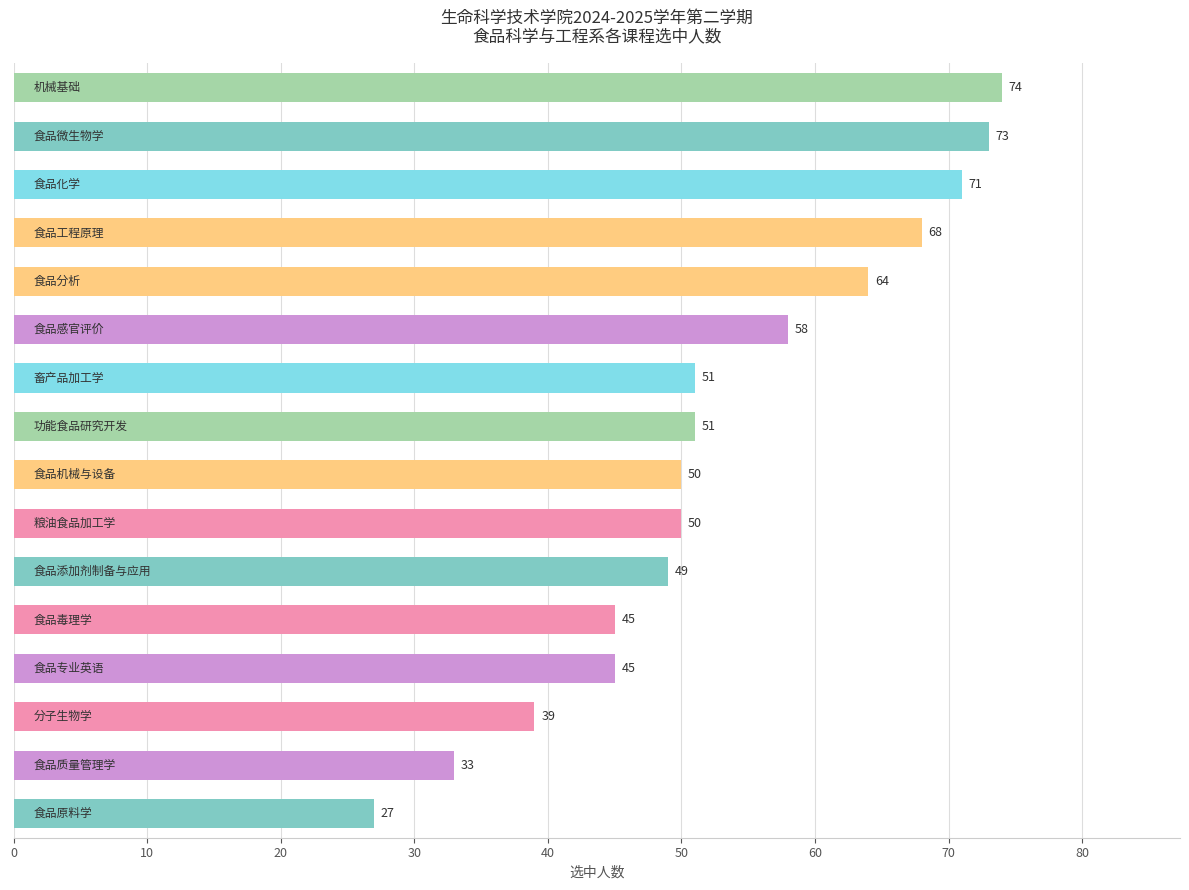

What is the smallest value displayed?

27